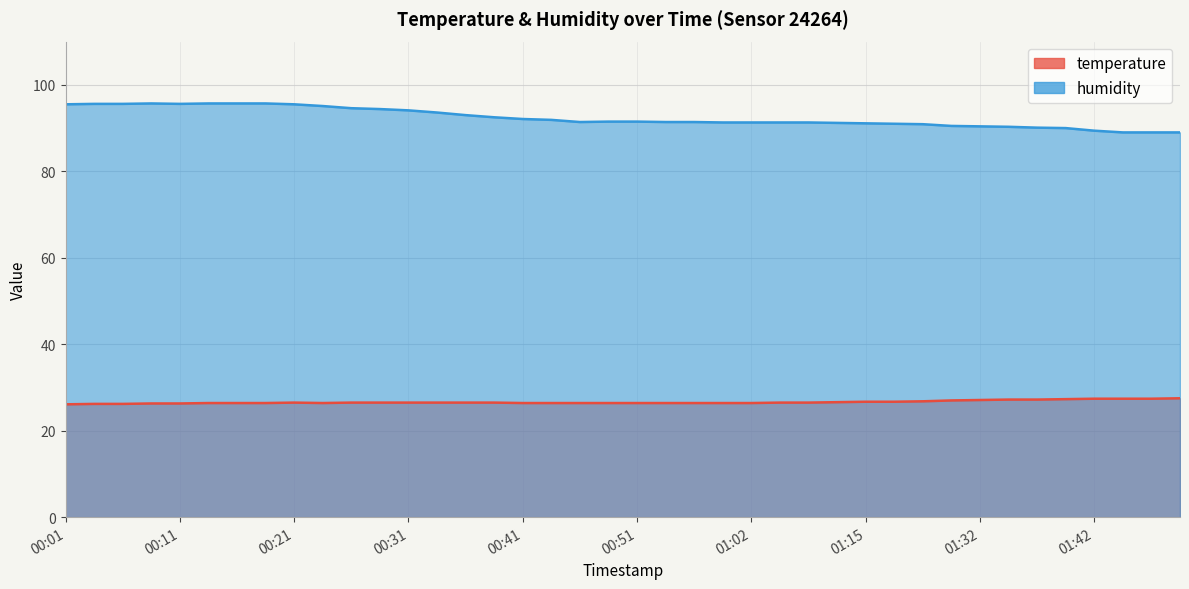

At which label is temperature closest to 26?

00:01